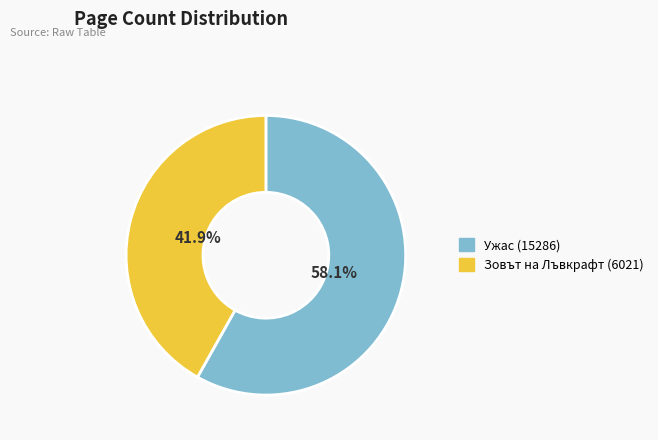

What is the smallest slice in the pie chart?

Зовът на Лъвкрафт (6021)